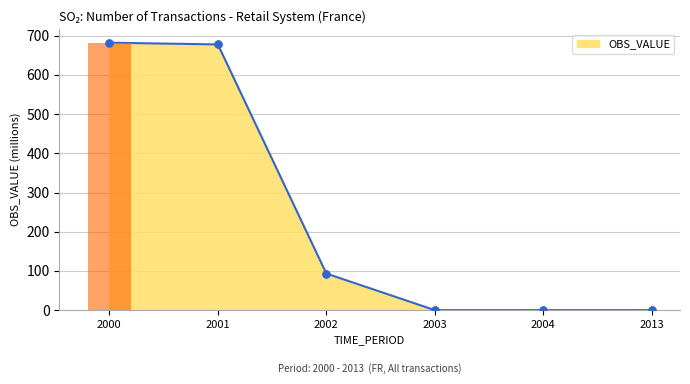

Which has a higher value, 2003 or 2013?

2003